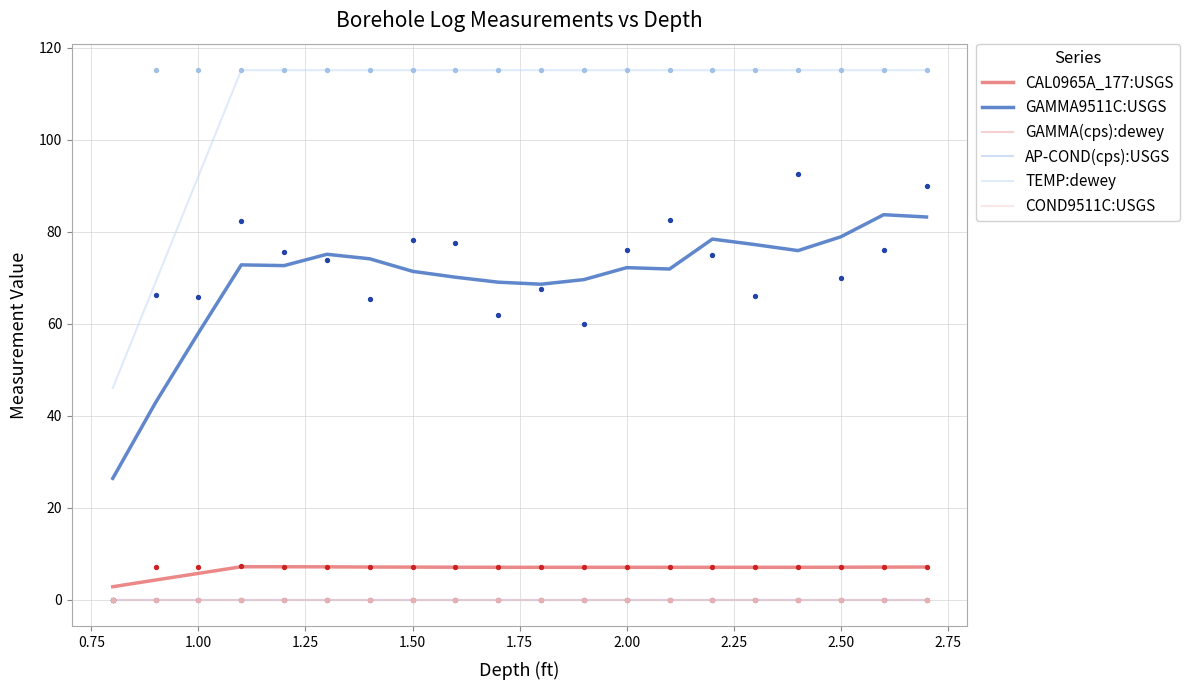

Is the value of TEMP:dewey at 0.50 greater than the value of COND9511C:USGS at 17?

Yes